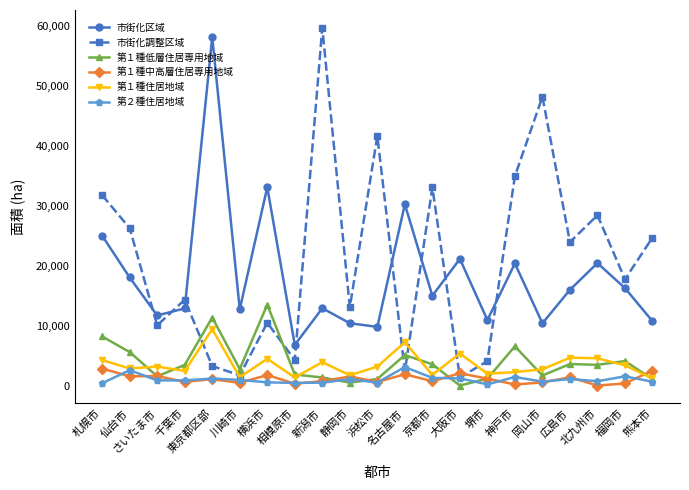

What is the maximum value for 第１種住居地域?

9417.0